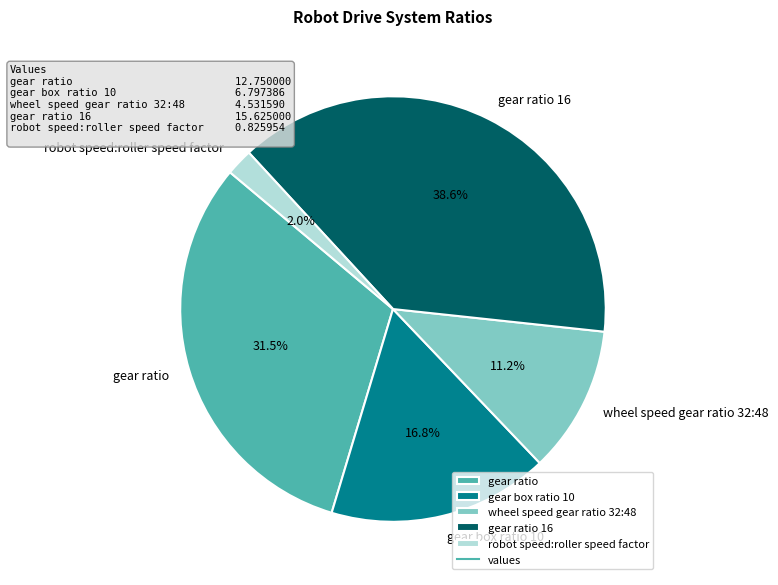

How many segments does this pie chart have?

5